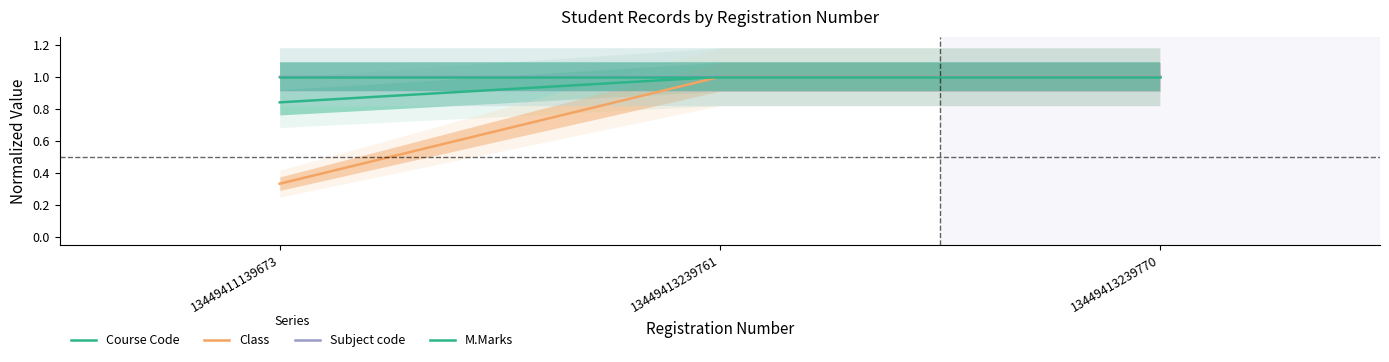

What is the difference between the Class values at 13449411139673 and 13449413239770?

0.7